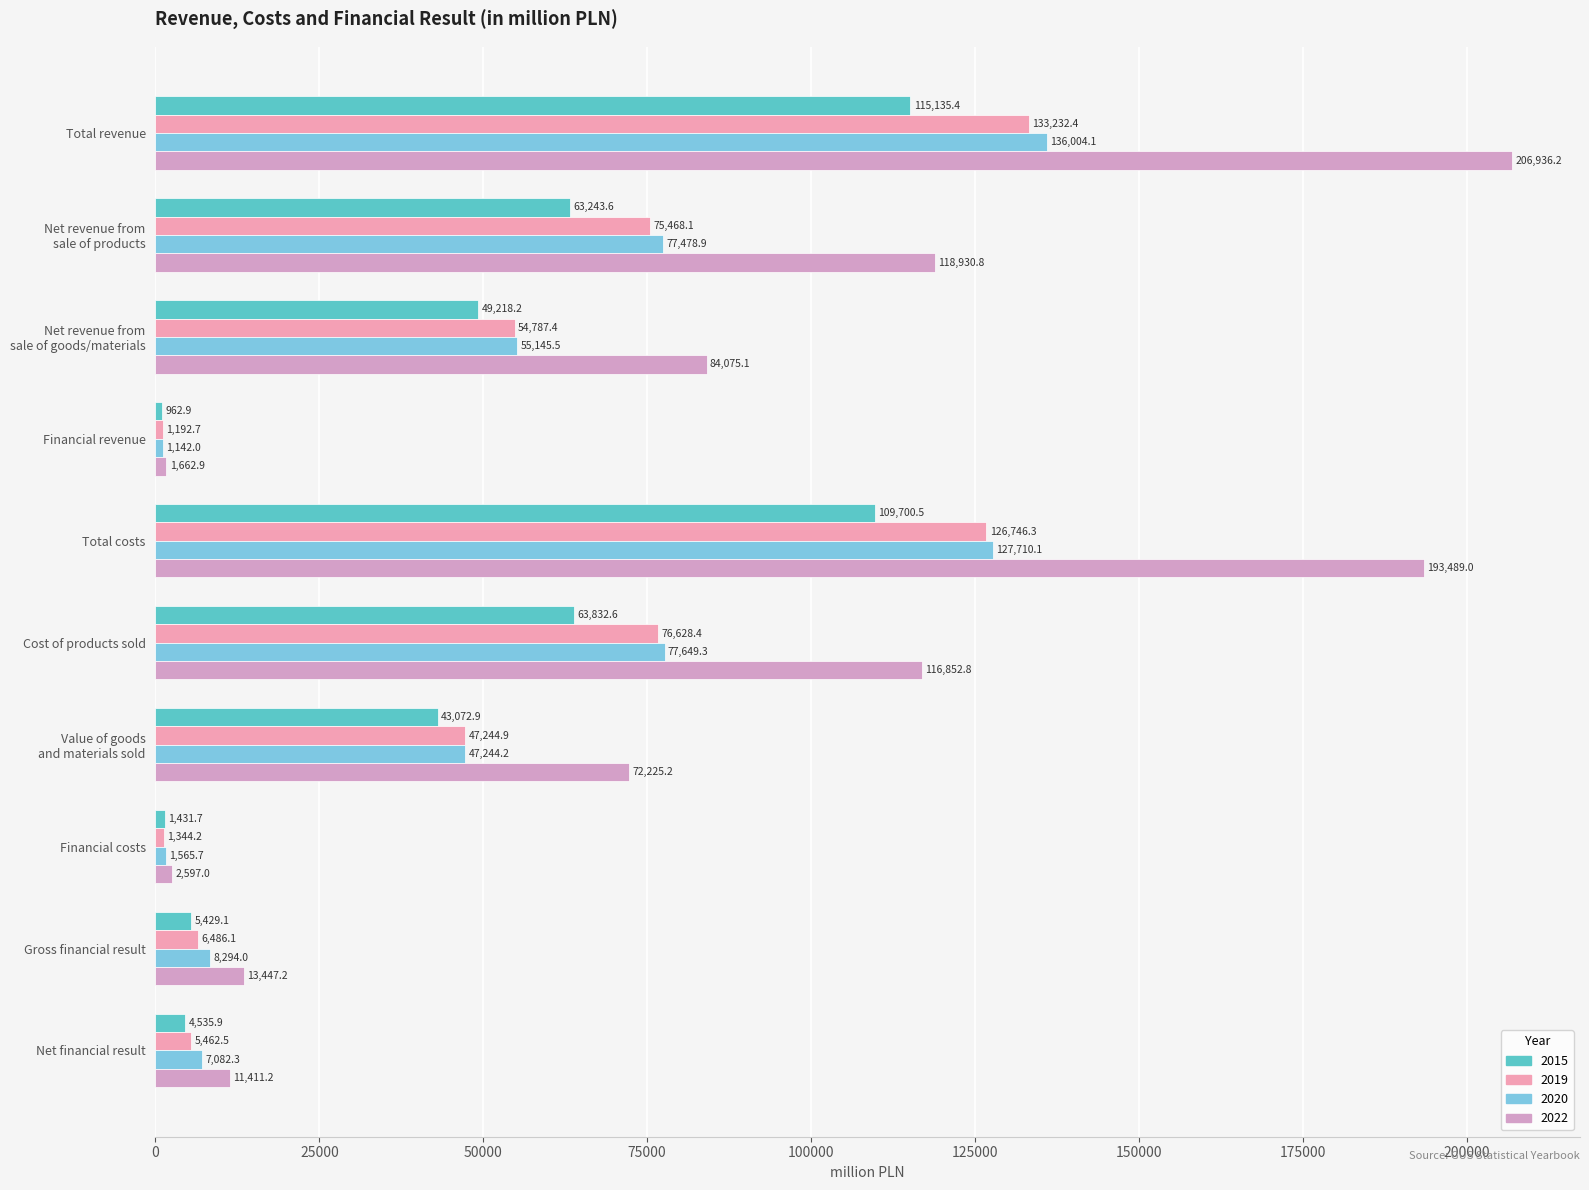

Reading left to right, transcribe all the data shown in this chart.

2015: 115135.4	63243.6	49218.2	962.9	109700.5	63832.6	43072.9	1431.7	5429.1	4535.9
2019: 133232.4	75468.1	54787.4	1192.7	126746.3	76628.4	47244.9	1344.2	6486.1	5462.5
2020: 136004.1	77478.9	55145.5	1142.0	127710.1	77649.3	47244.2	1565.7	8294.0	7082.3
2022: 206936.2	118930.8	84075.1	1662.9	193489.0	116852.8	72225.2	2597.0	13447.2	11411.2